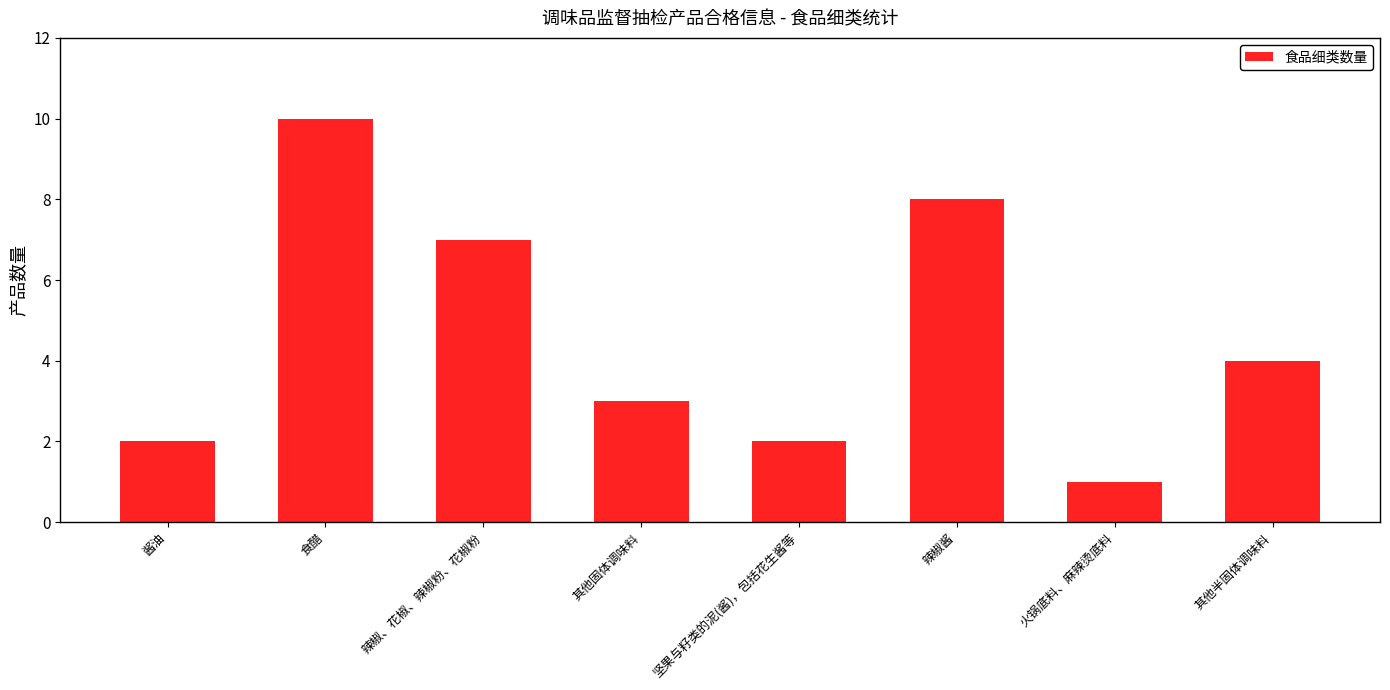

What is the ratio of the value at 其他固体调味料 to the value at 辣椒、花椒、辣椒粉、花椒粉?

0.4